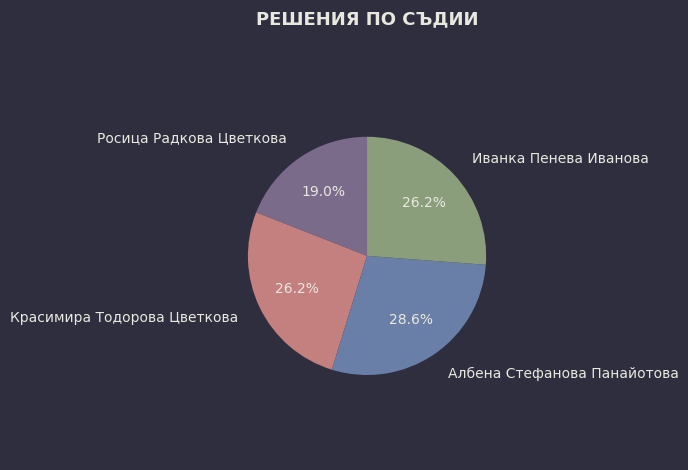

True or false: Иванка Пенева Иванова accounts for 12% of the total.

False